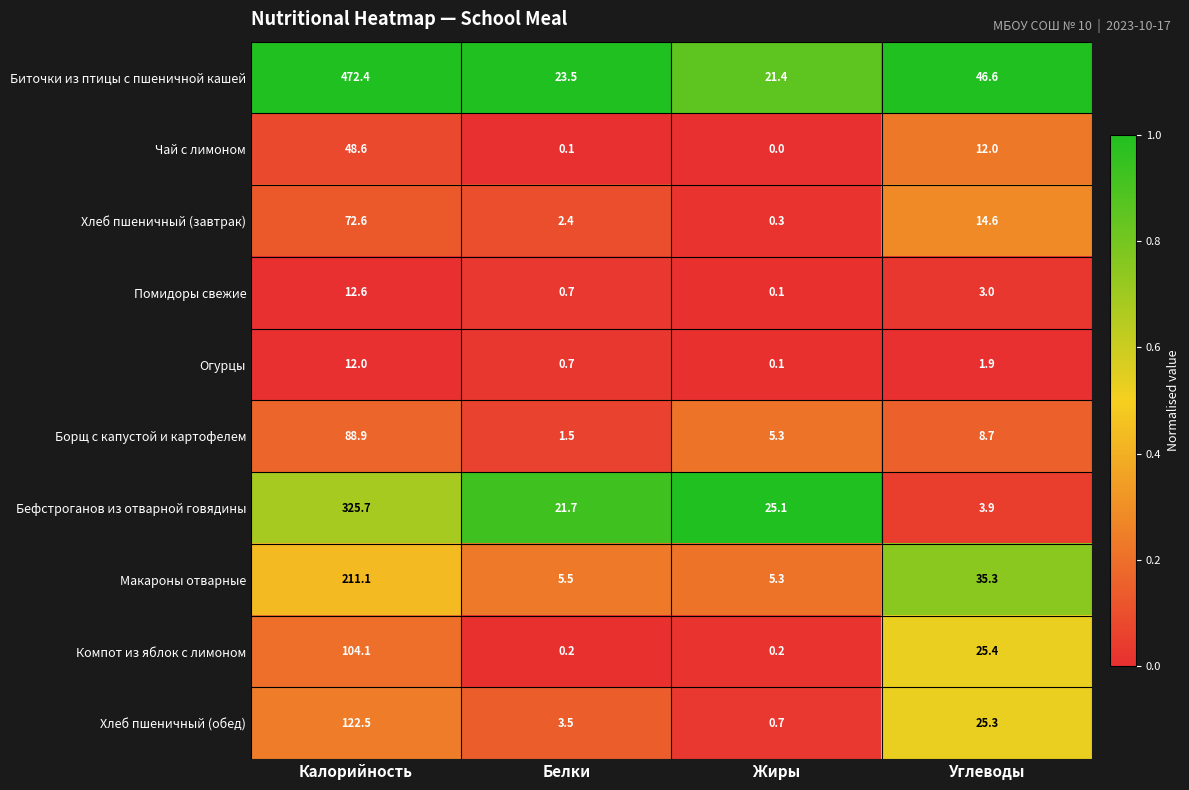

At which category is the sum across all series the highest?

Калорийность